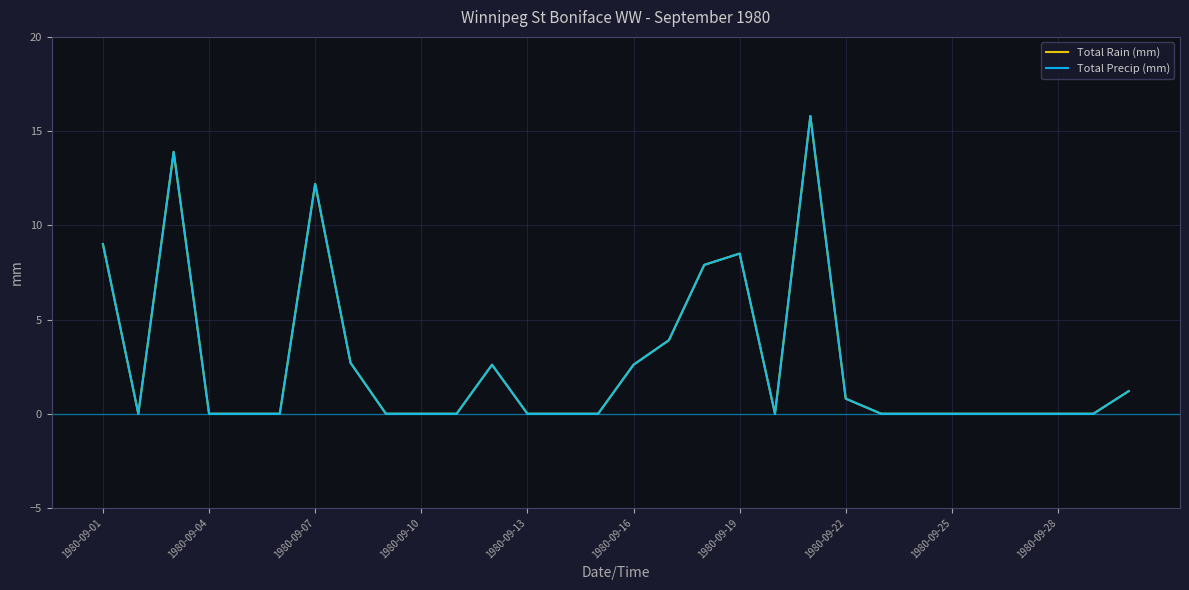

Which series has the largest total across all categories?

Total Rain (mm)